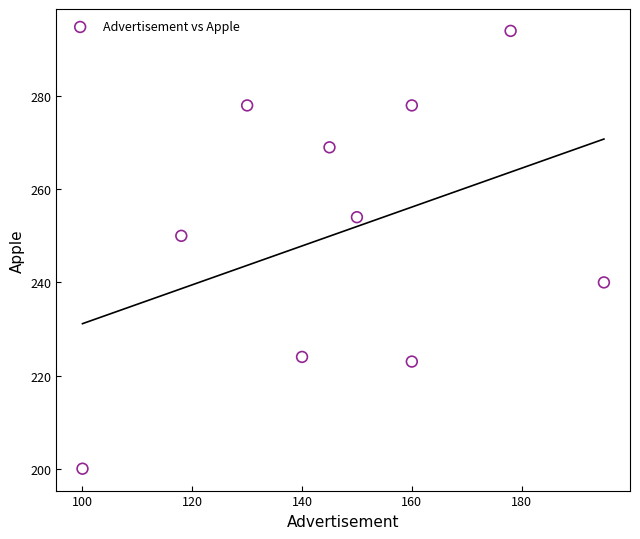

What Y value in the scatter plot is closest to 247?

250